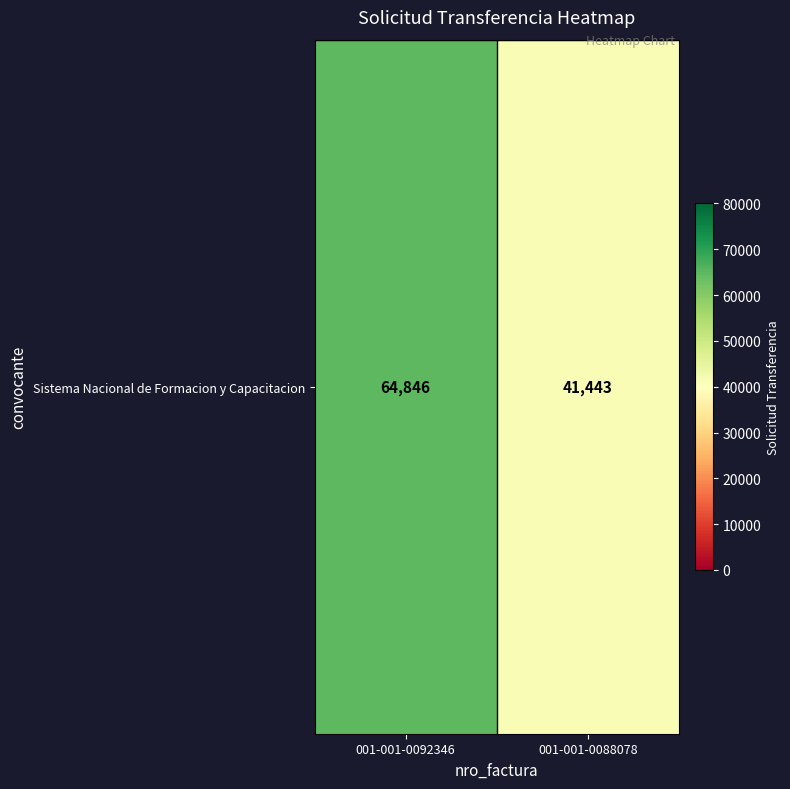

Rank the categories by value from lowest to highest.

001-001-0088078, 001-001-0092346